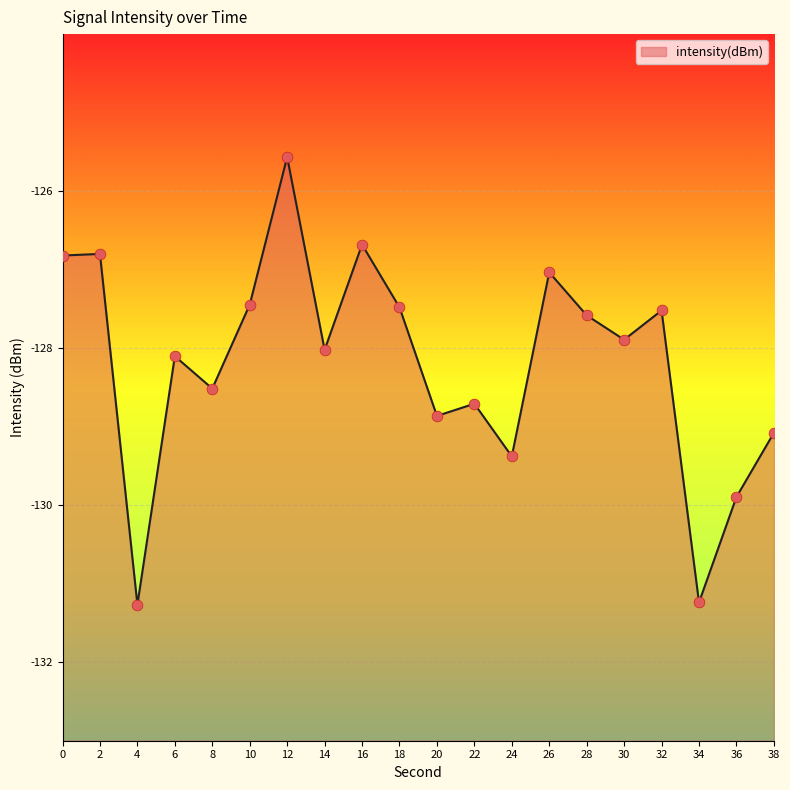

Which has a higher value, 2 or 36?

2